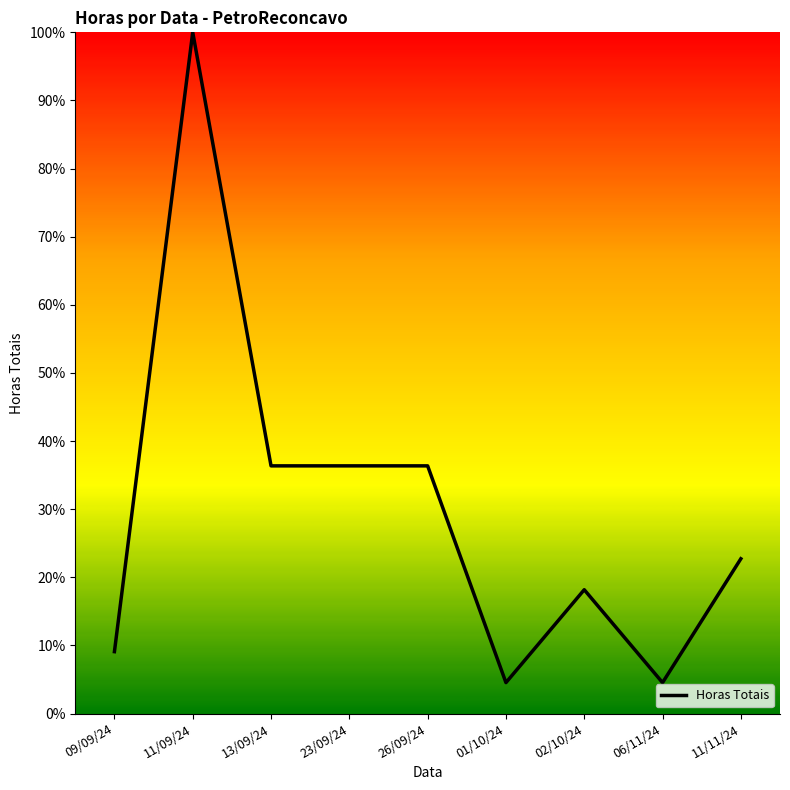

Does the chart display data point markers on the line(s)?

No